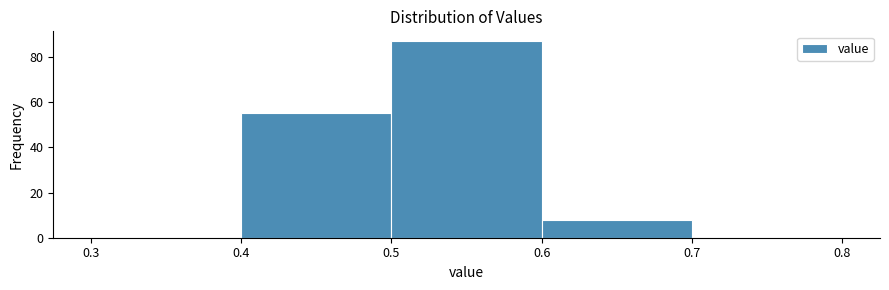

What is the height of the bar covering 0.5 to 0.6 on the x-axis? The values are not printed on the chart, so give them approximately, as read against the axis.

88